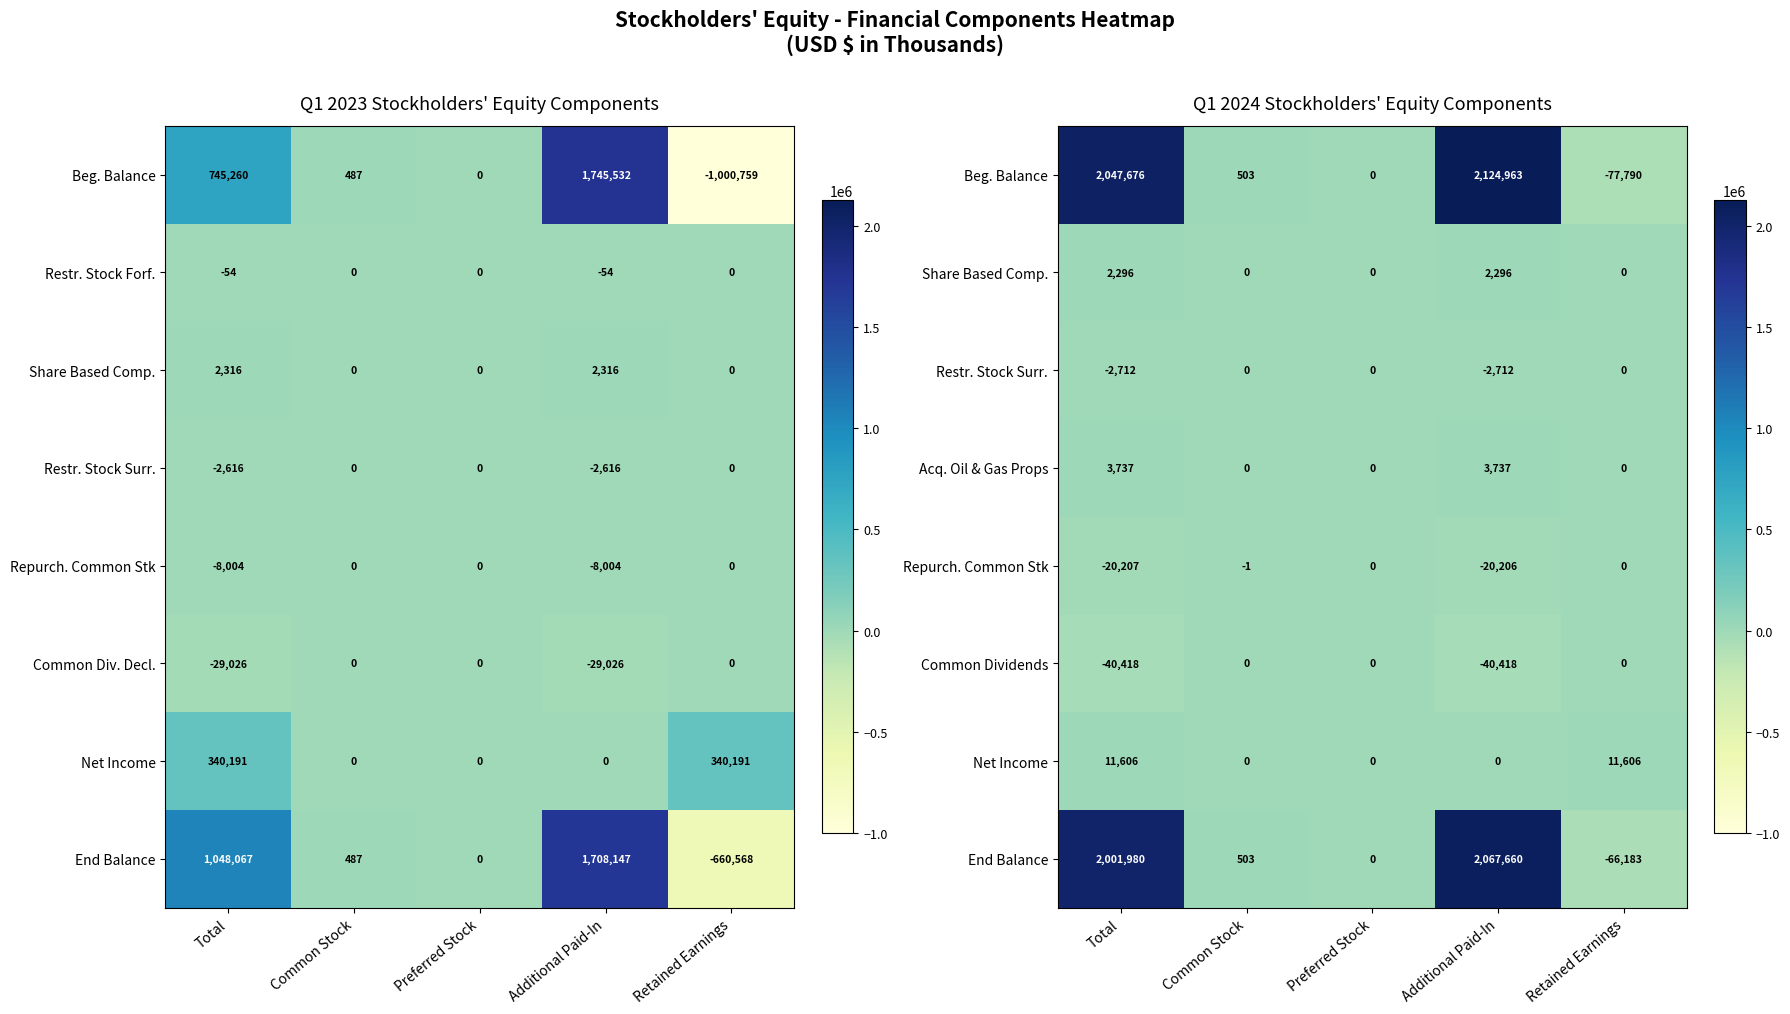

At which category does the chart reach its peak across all series?

Additional Paid-In